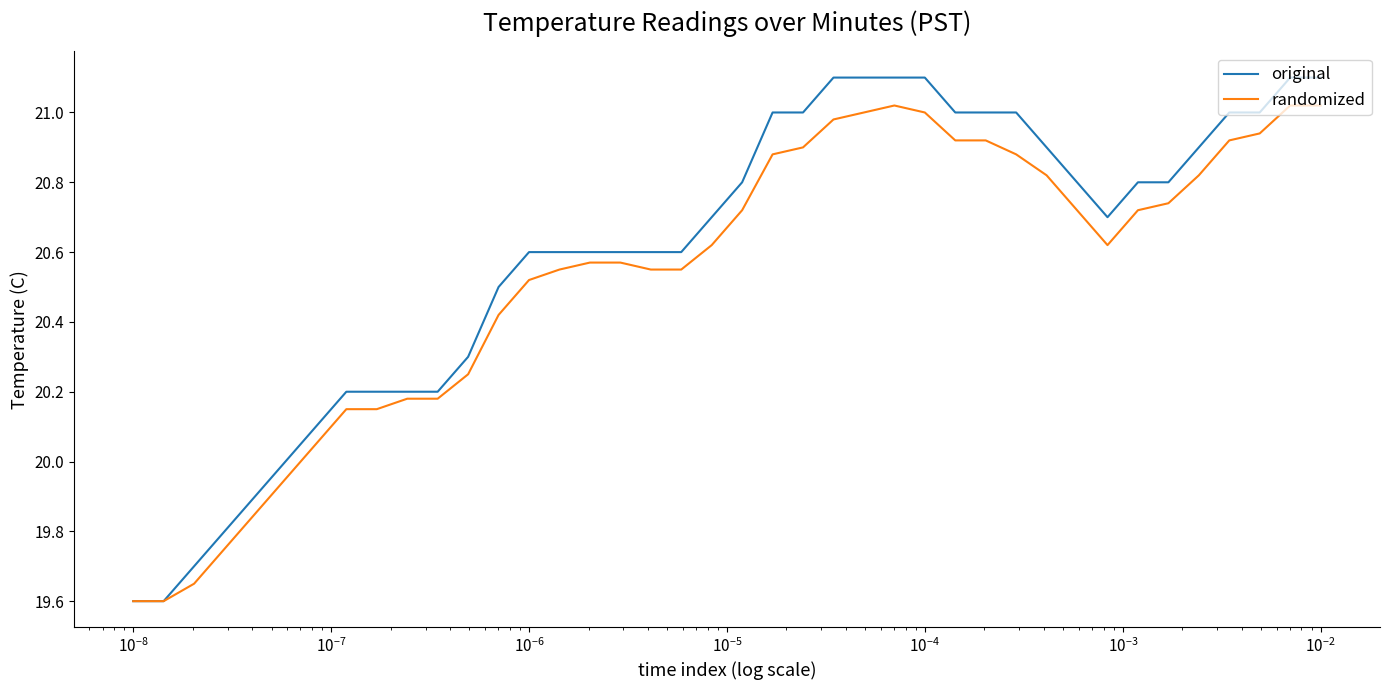

Which series has the widest spread of values?

original